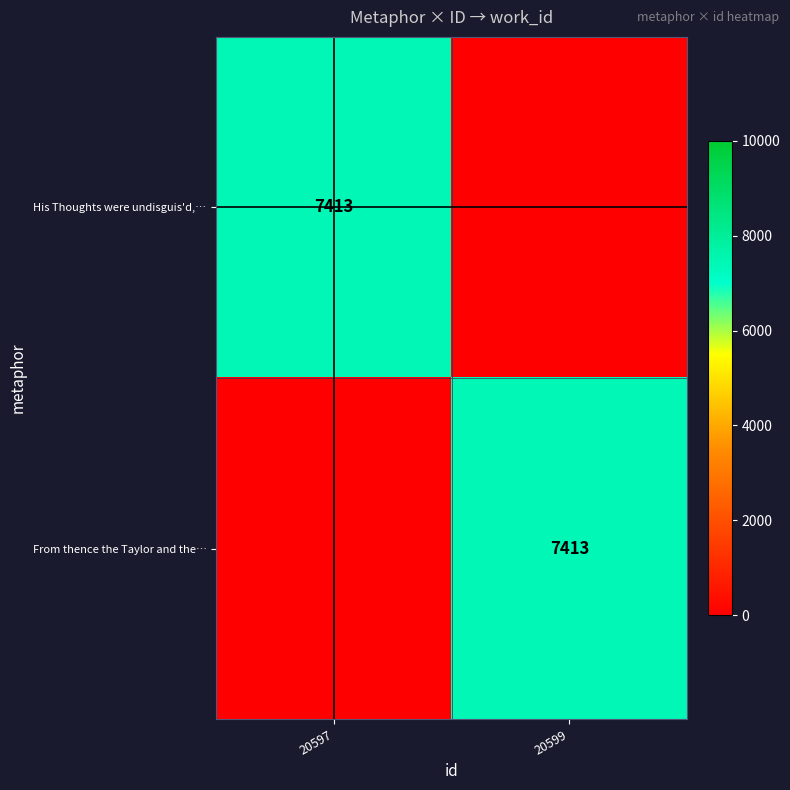

Is it true that His Thoughts were undisguis'd,… equals 11855 at 20597?

False